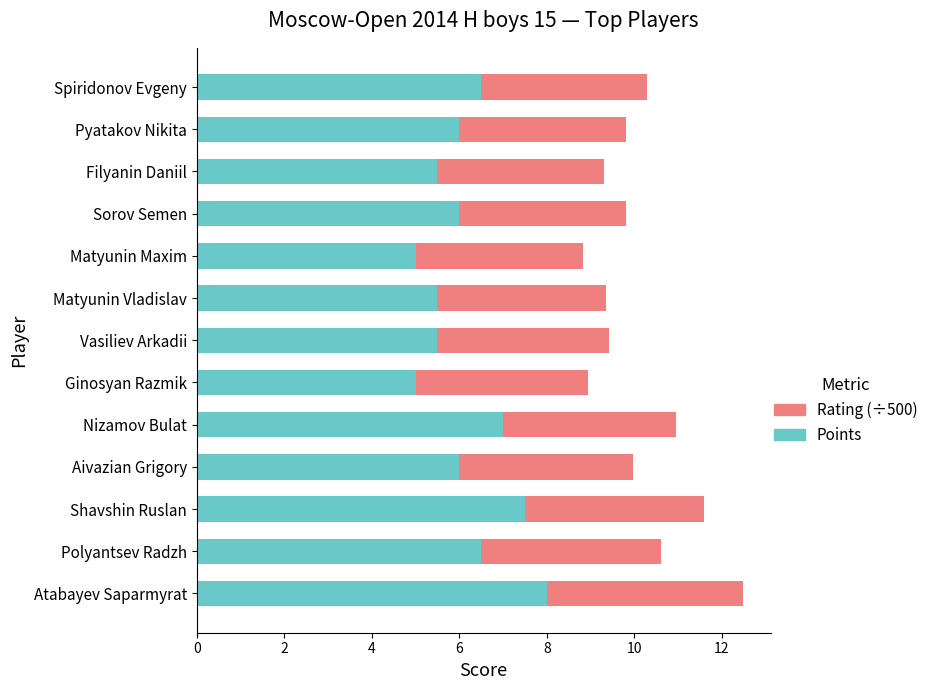

What is the sum of all Points values?

80.0